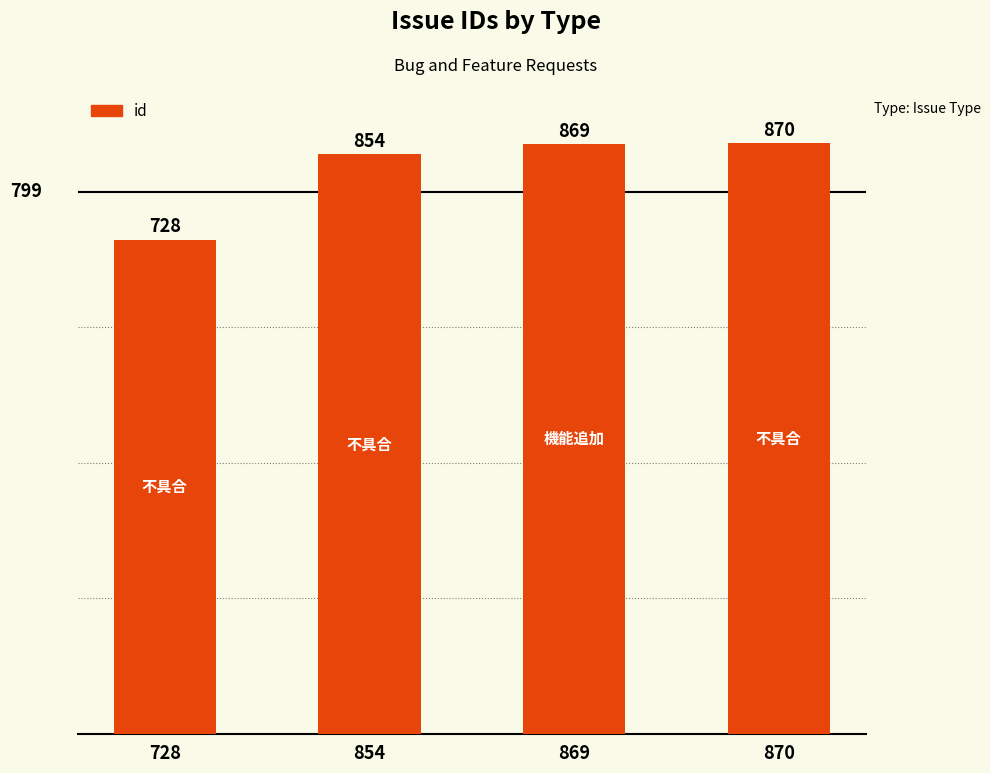

What is the value of the 4th bar from the left?

870